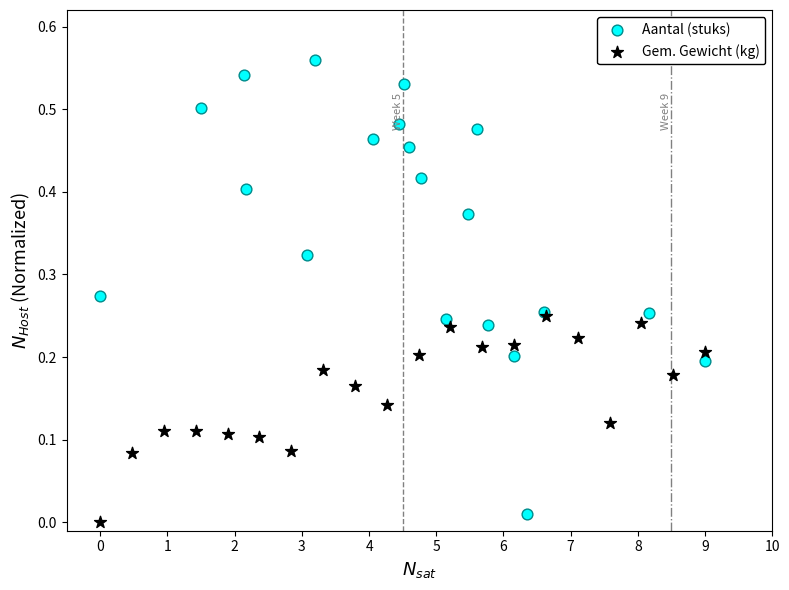

Which series has the widest spread of Y values?

Aantal (stuks)